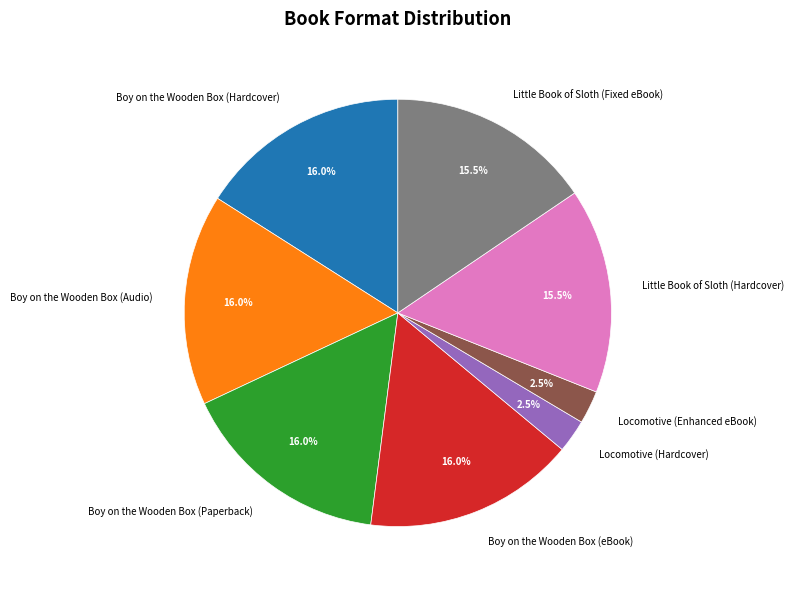

To the nearest percent, what percentage of the pie is Boy on the Wooden Box (Audio)?

16%